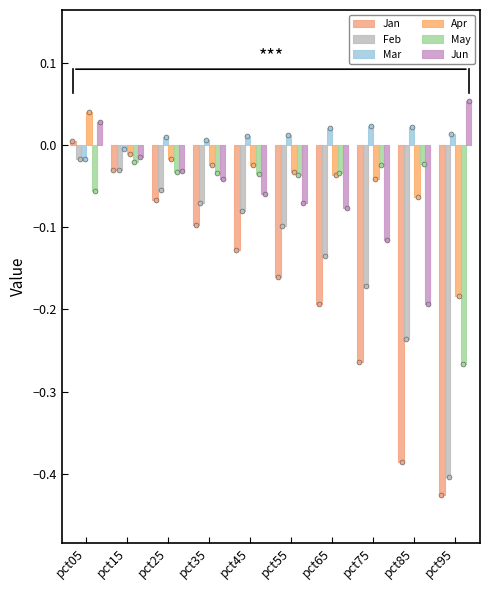

Which series has the largest total across all categories?

Mar